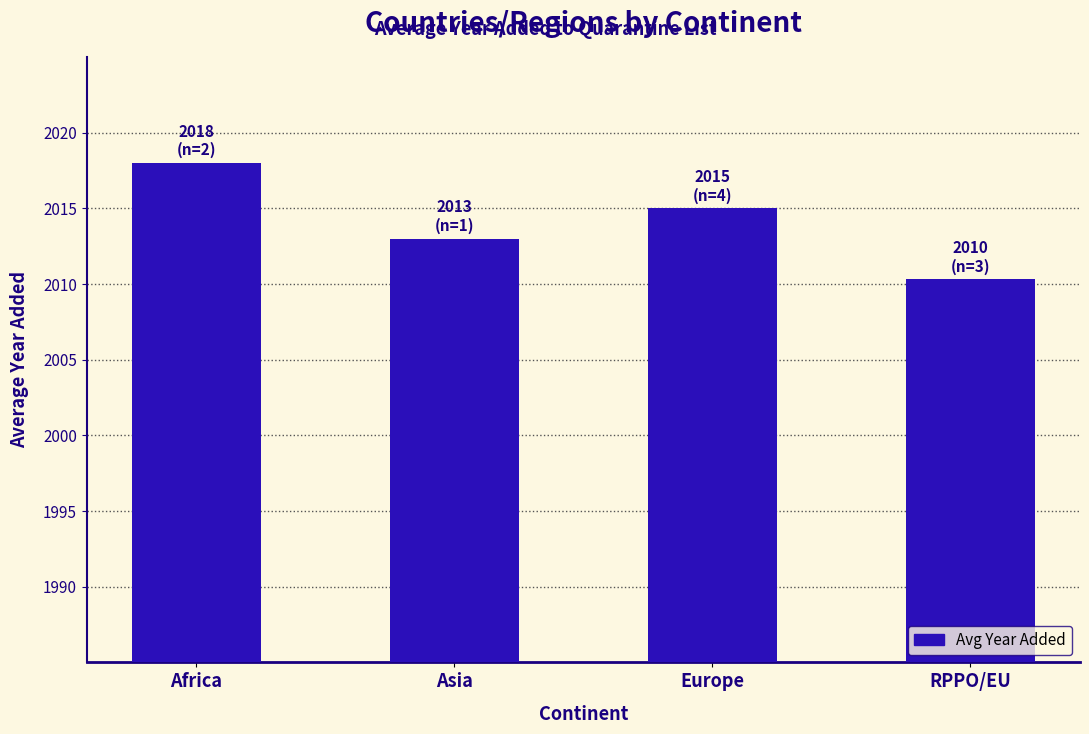

Between Europe and Asia, which is larger?

Europe